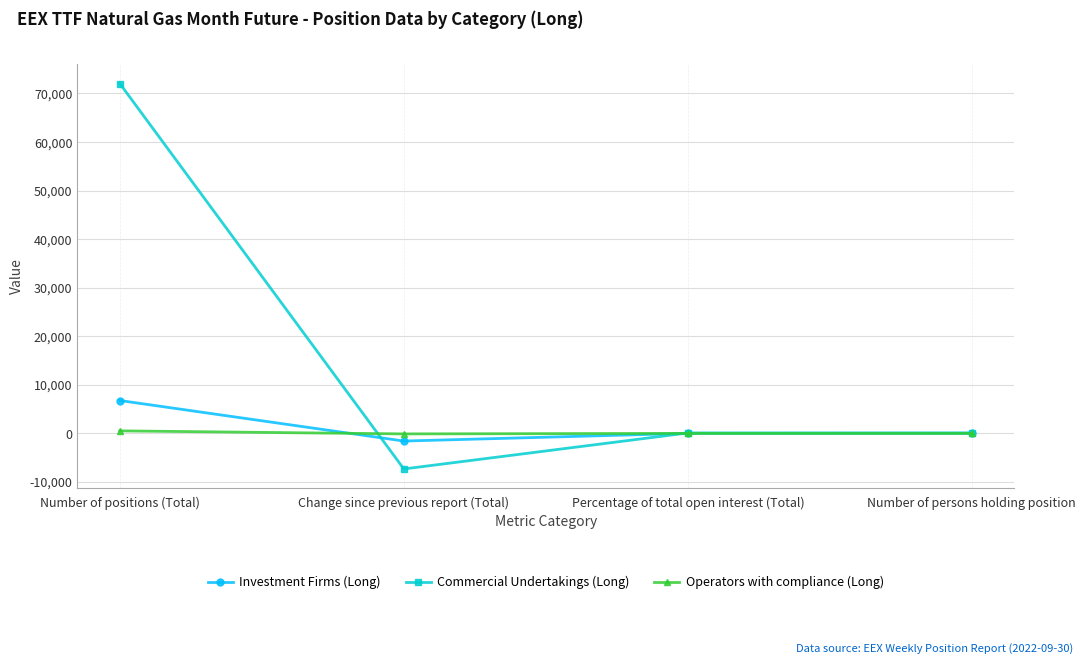

What is the value of the Investment Firms (Long) point at the 4th from the left?

18.0